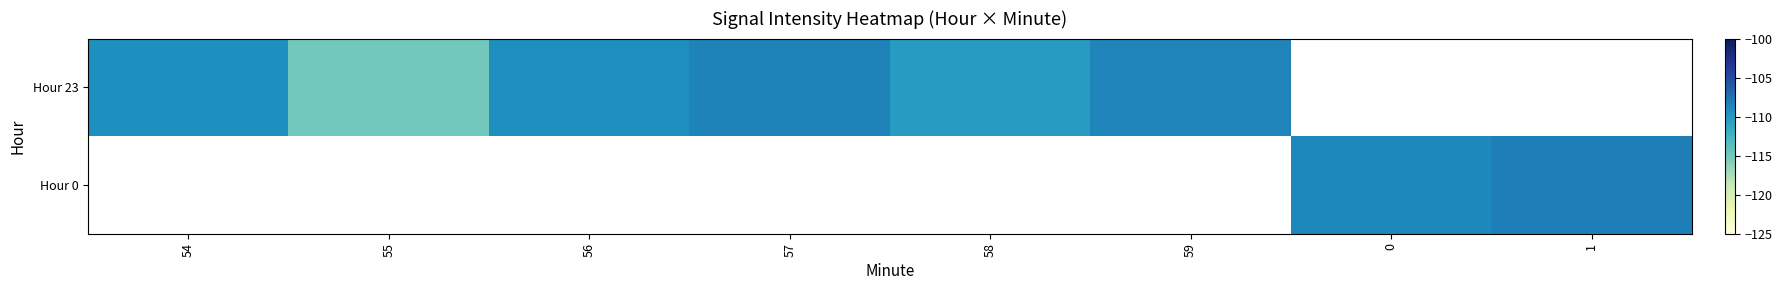

Rank the series by their maximum value, from highest to lowest.

Hour 23, Hour 0